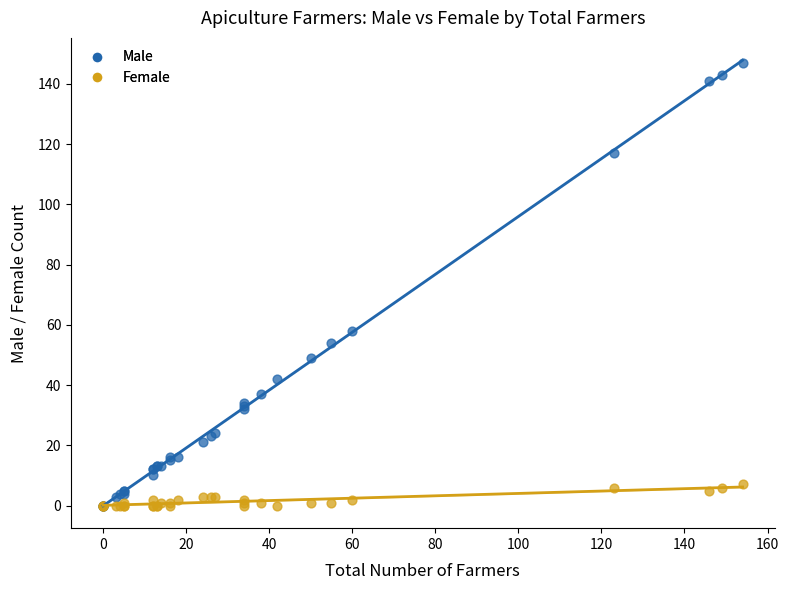

In the Male series, what Y value is closest to 73?

58